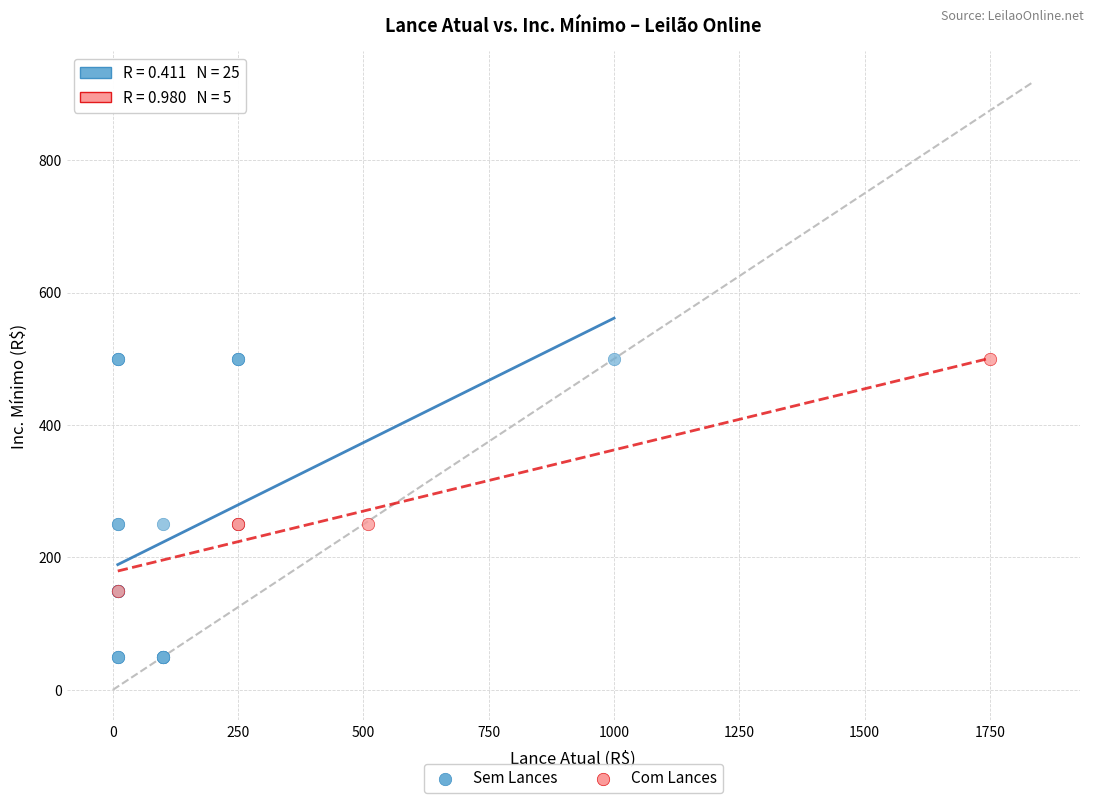

Which series has the largest Y range (max minus min)?

Sem Lances